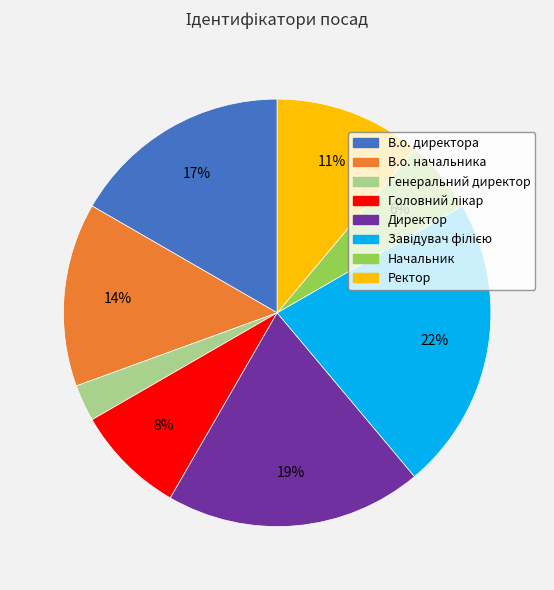

Is В.о. директора the majority of the pie?

No